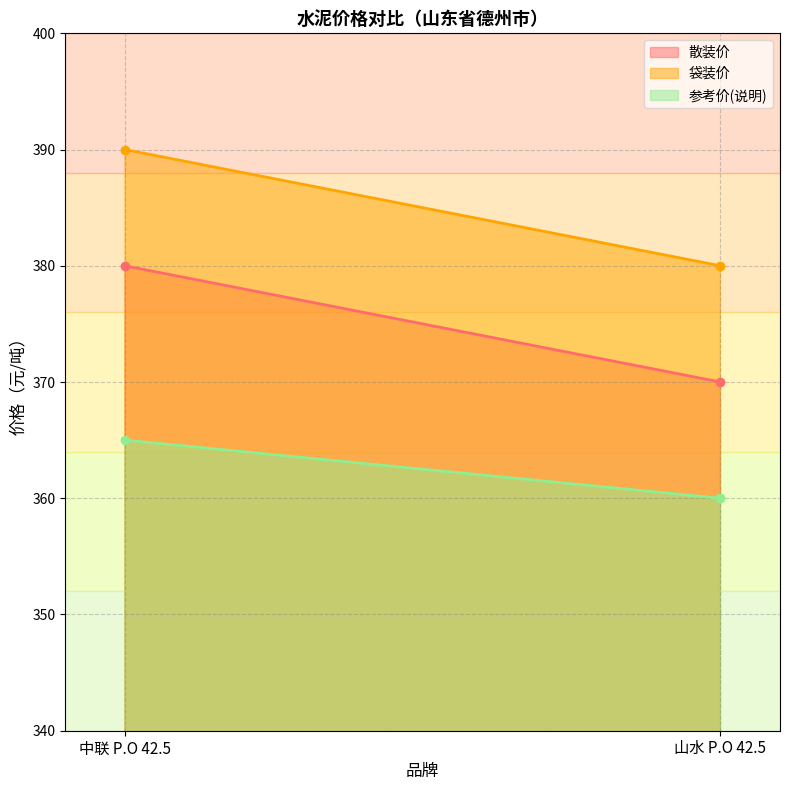

What is the difference between the highest and lowest values at 山水 P.O 42.5?

20